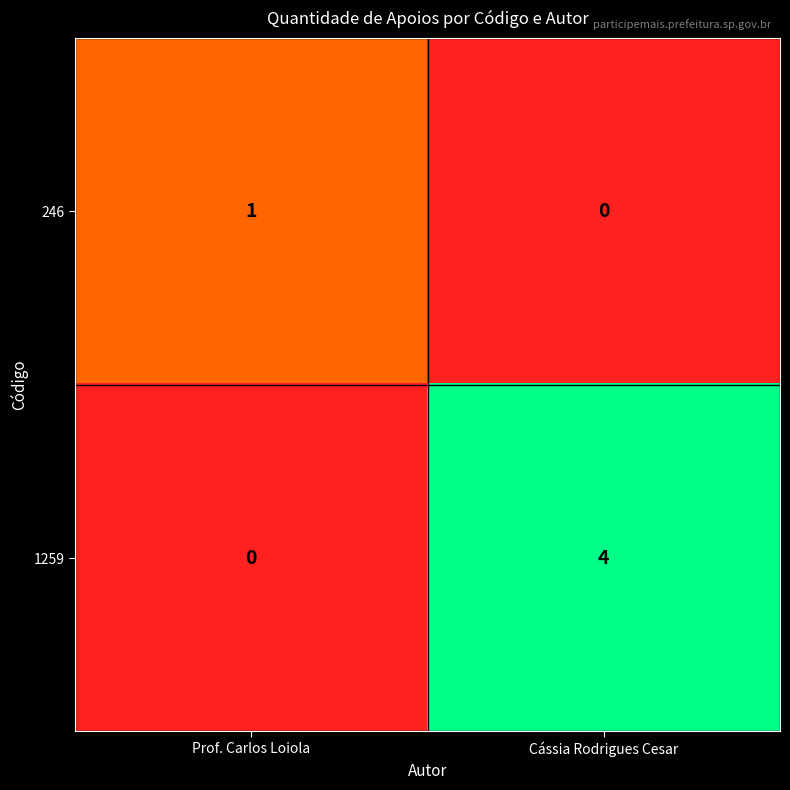

Between Prof. Carlos Loiola and Cássia Rodrigues Cesar, which series saw the biggest shift?

1259